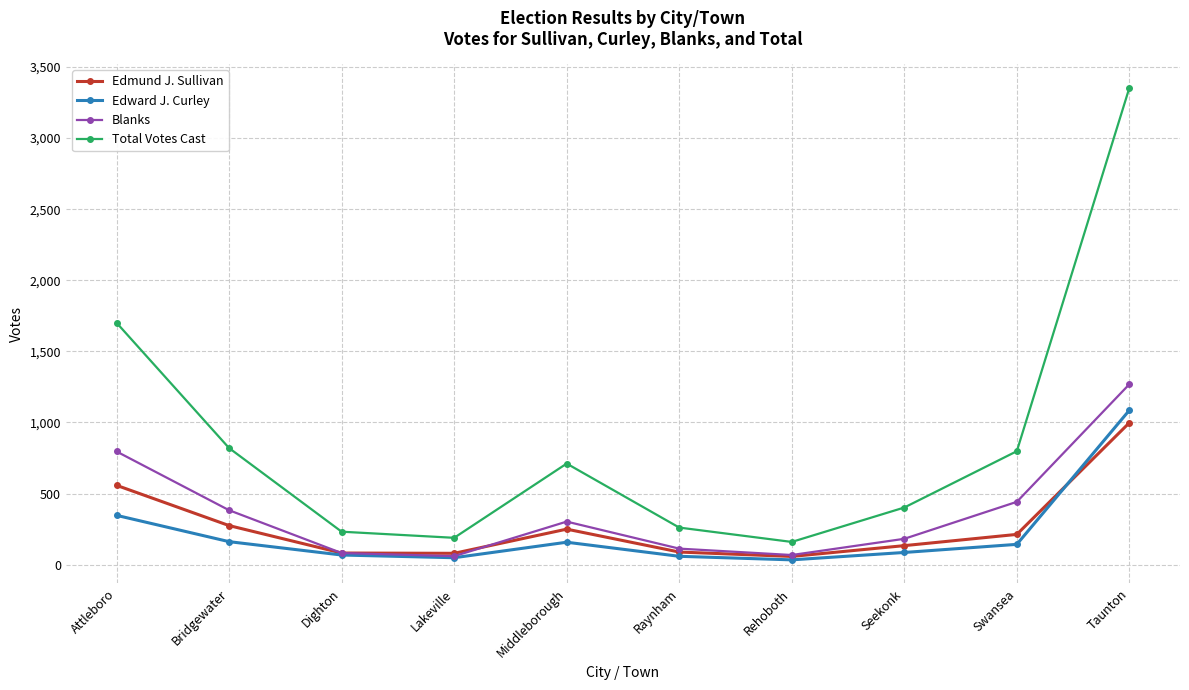

How many interior local valleys does the Edward J. Curley series have?

2